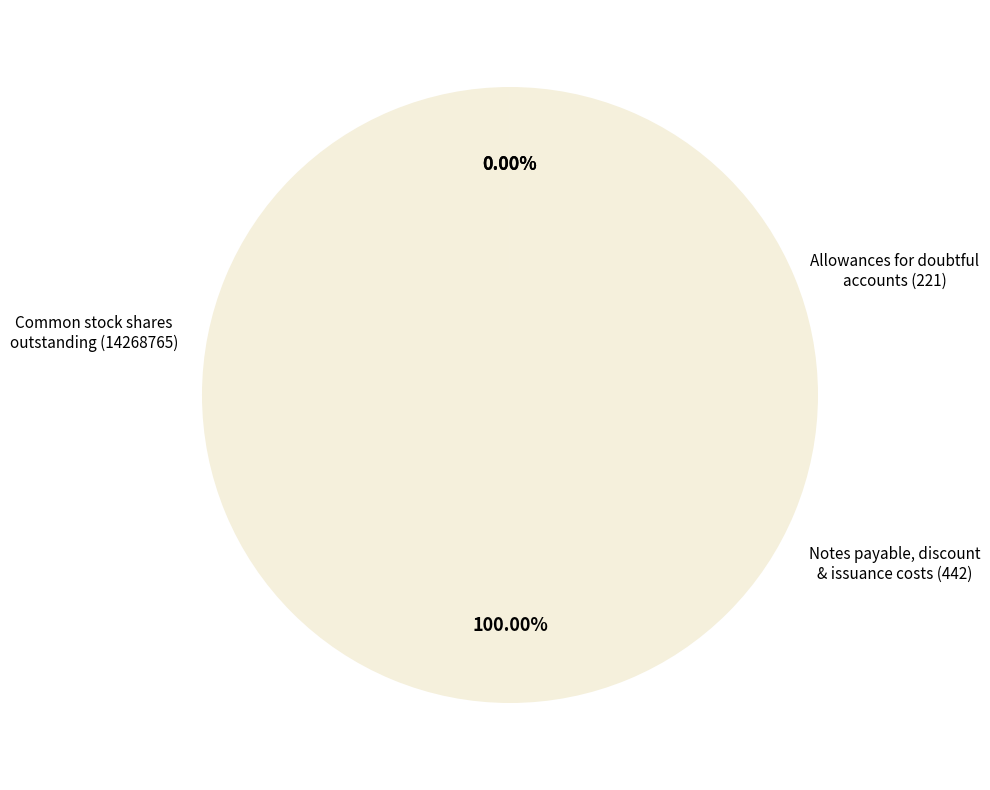

What is the largest slice in the pie chart?

Common stock, shares outstanding